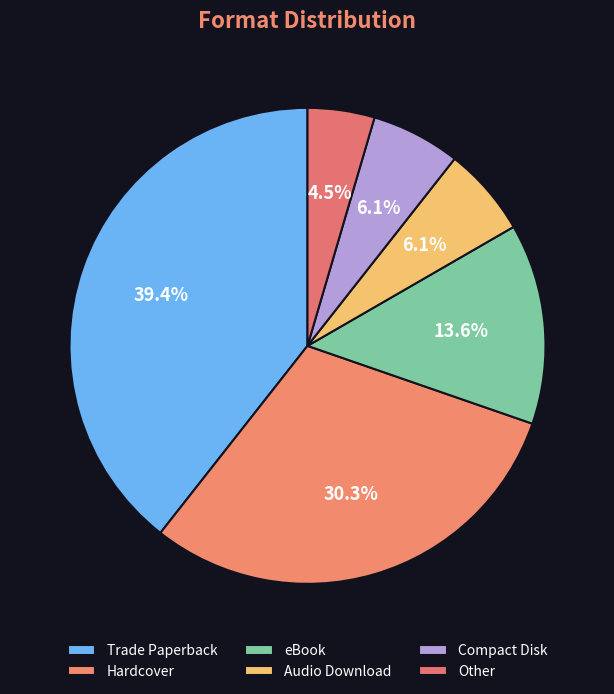

Which slice is the smallest?

Other